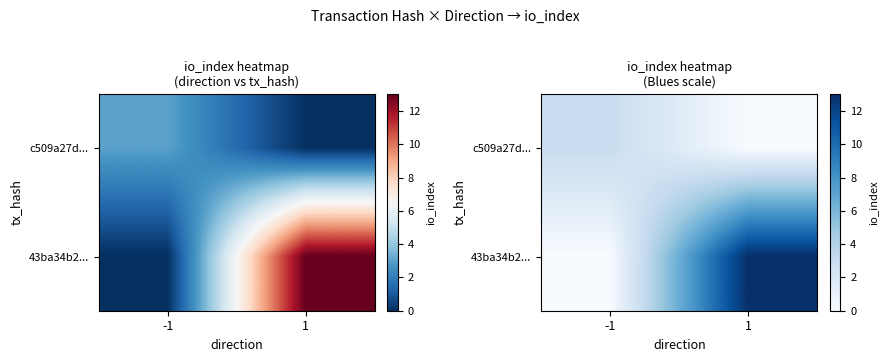

What is the spread (max minus min) of values at -1?

3